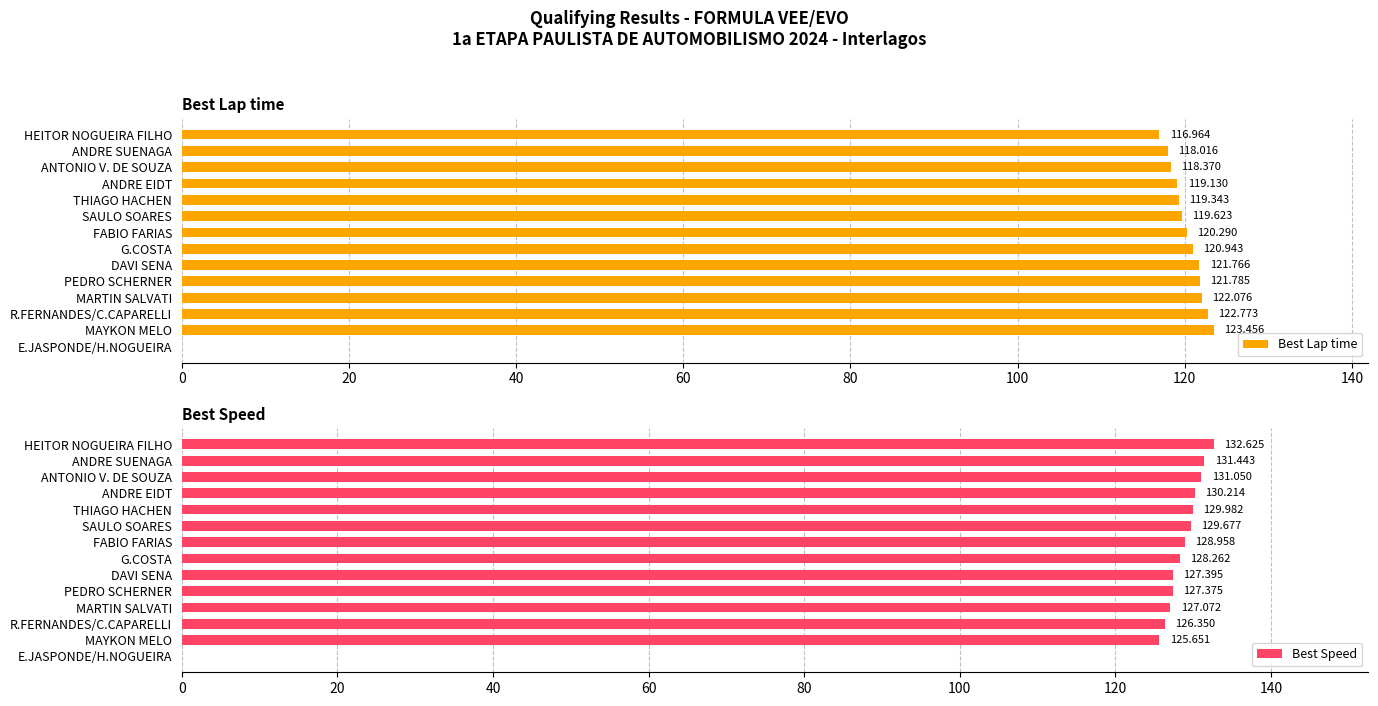

Reading left to right, transcribe all the data shown in this chart.

Best Lap time: 117.0	118.0	118.4	119.1	119.3	119.6	120.3	120.9	121.8	121.8	122.1	122.8	123.5	0.0
Best Speed: 132.6	131.4	131.1	130.2	130.0	129.7	129.0	128.3	127.4	127.4	127.1	126.3	125.7	0.0